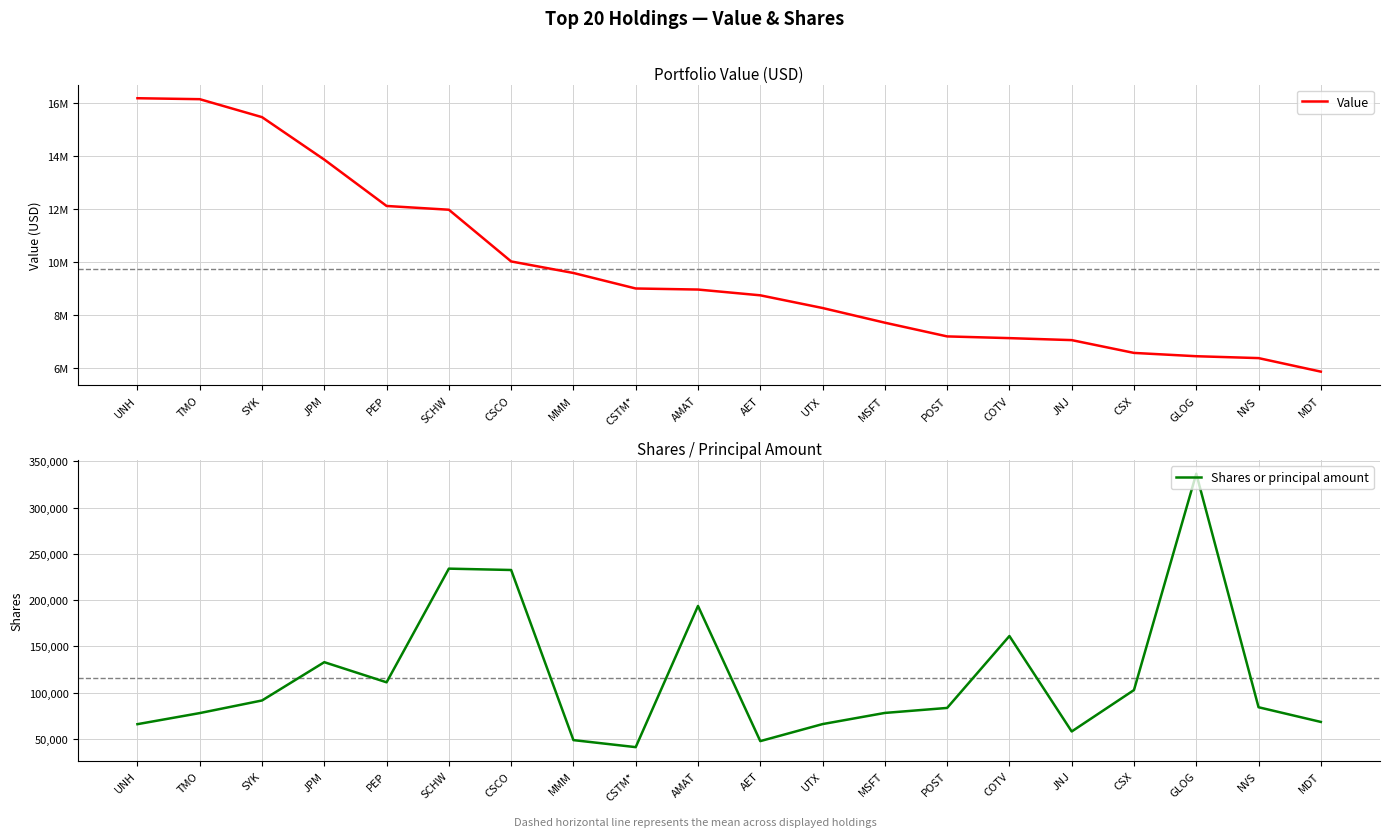

How many interior local peaks does the Shares or principal amount series have?

5